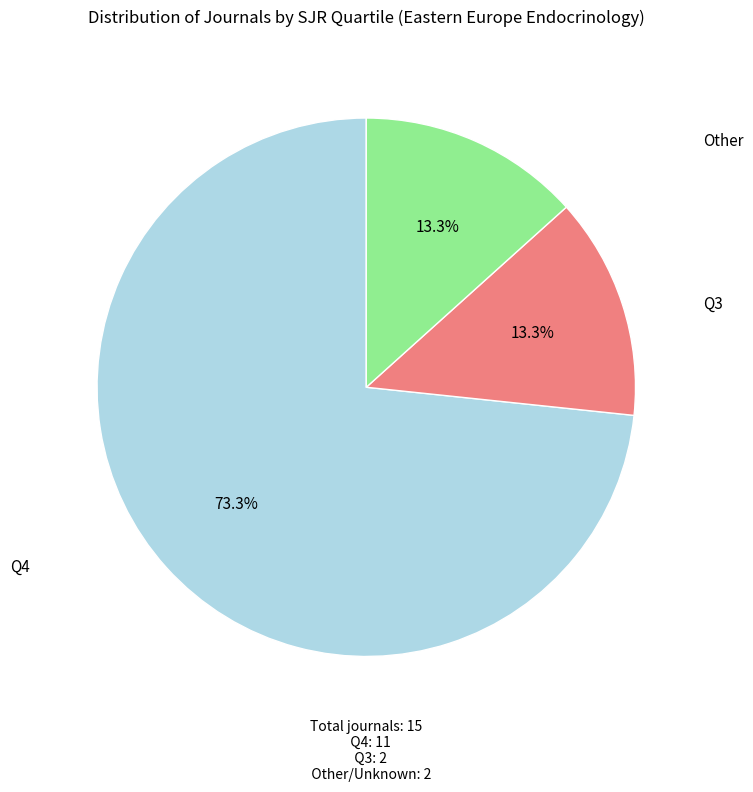

Count the number of slices in the pie.

3